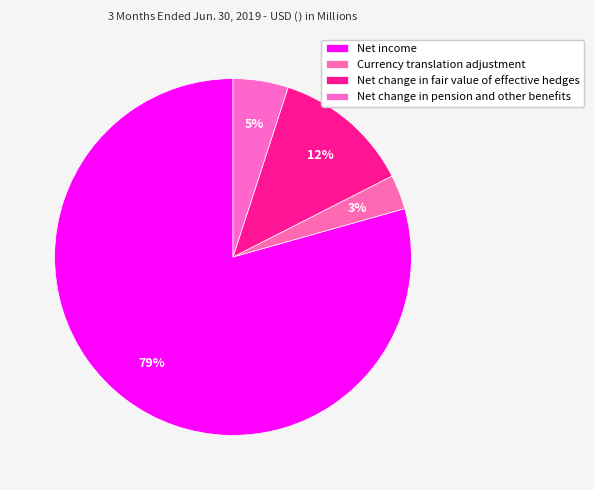

Rank the categories by value from lowest to highest.

Currency translation adjustment, Net change in pension and other benefits, Net change in fair value of effective hedges, Net income